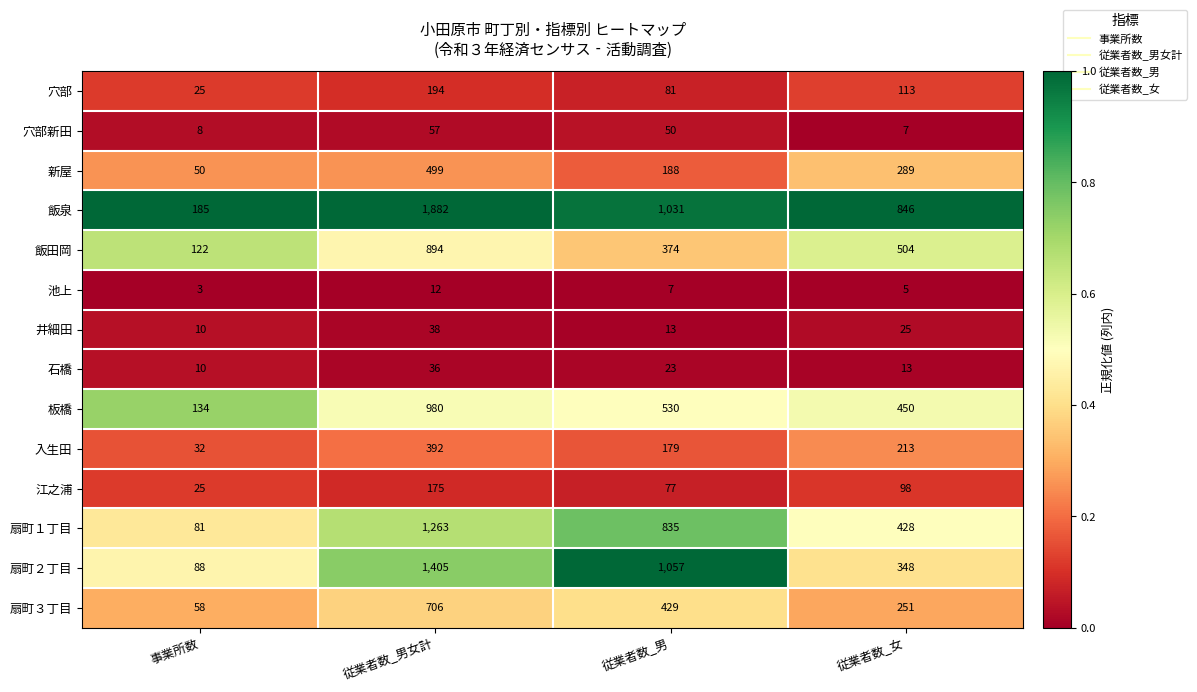

List the labels in order of 扇町２丁目 value, smallest first.

事業所数, 従業者数_女, 従業者数_男, 従業者数_男女計